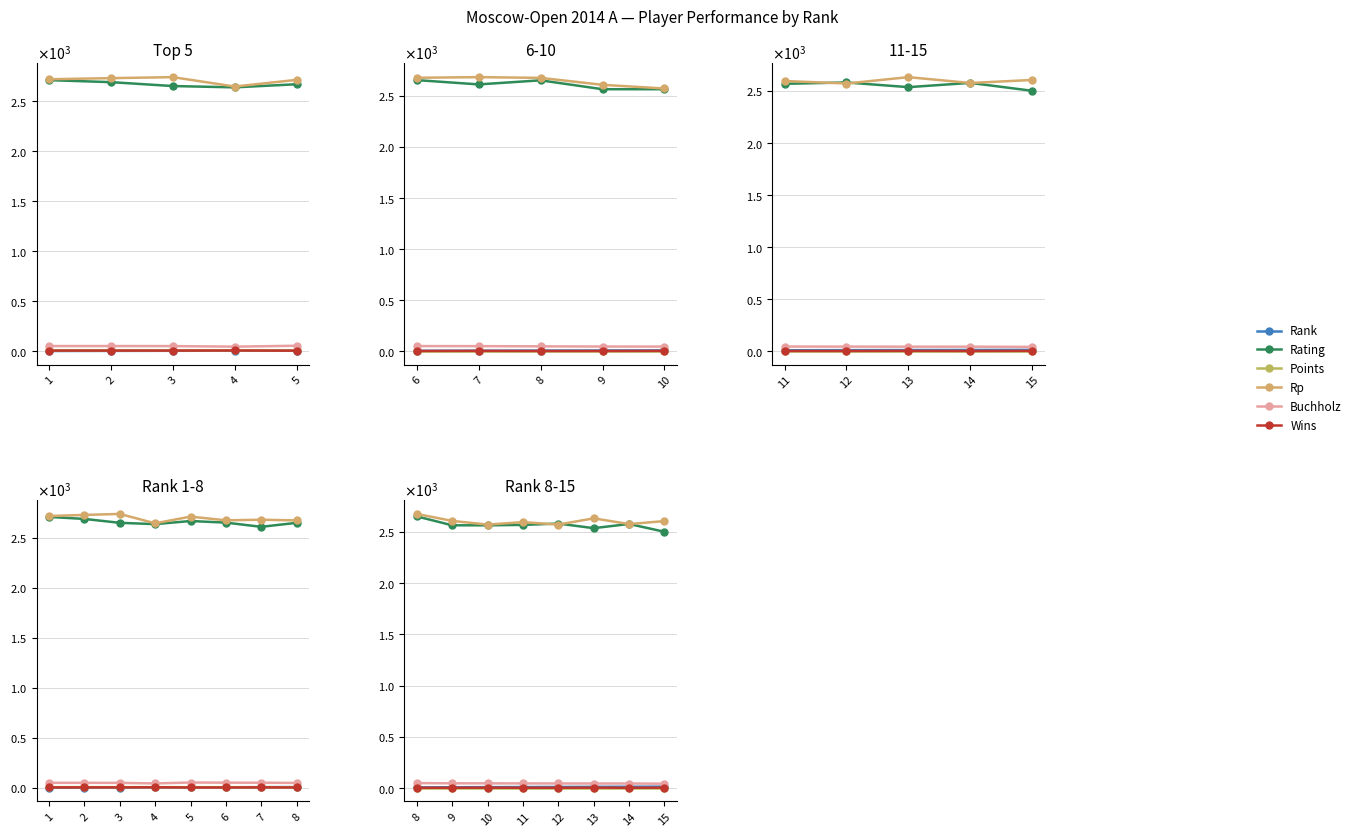

At how many categories does at least one series exceed 2182?

8